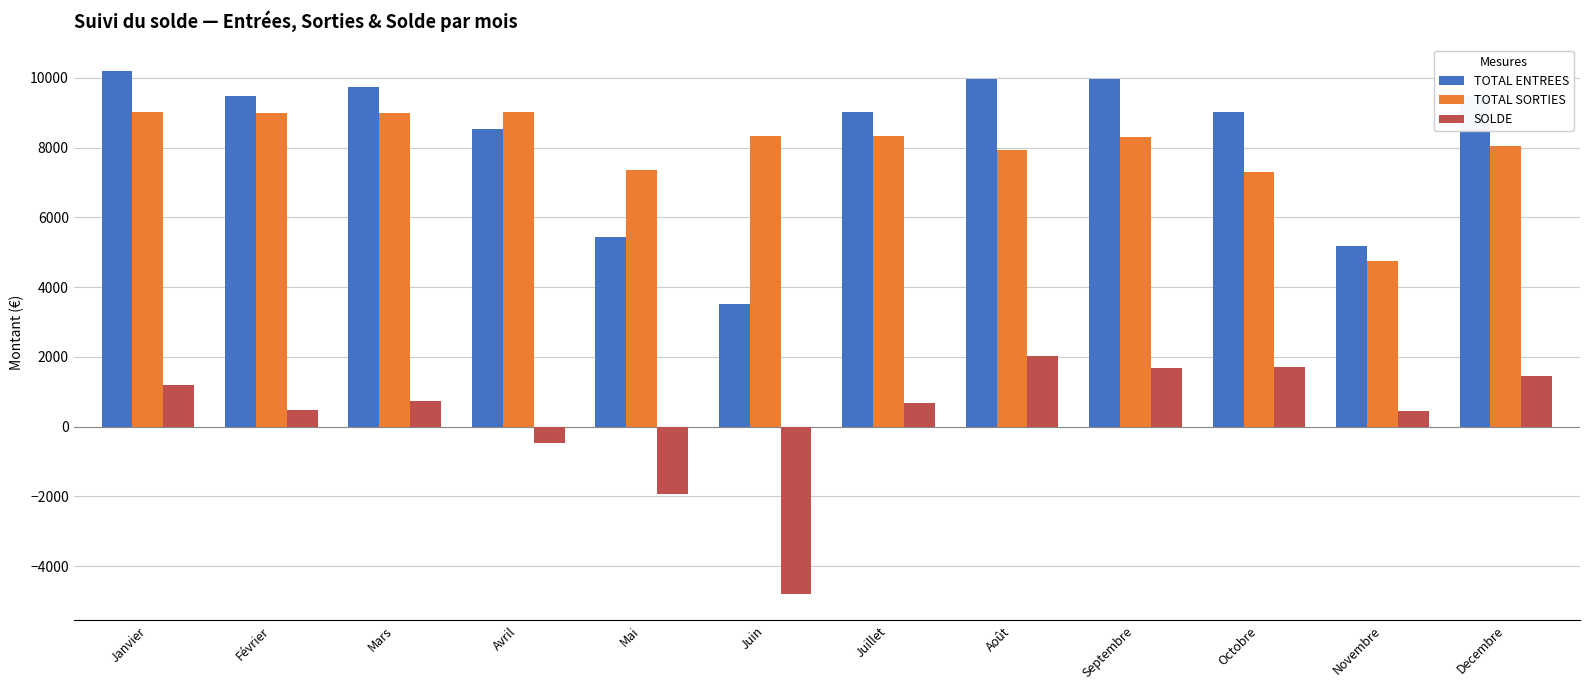

True or false: SOLDE has a value of -822.3 at Mai.

False